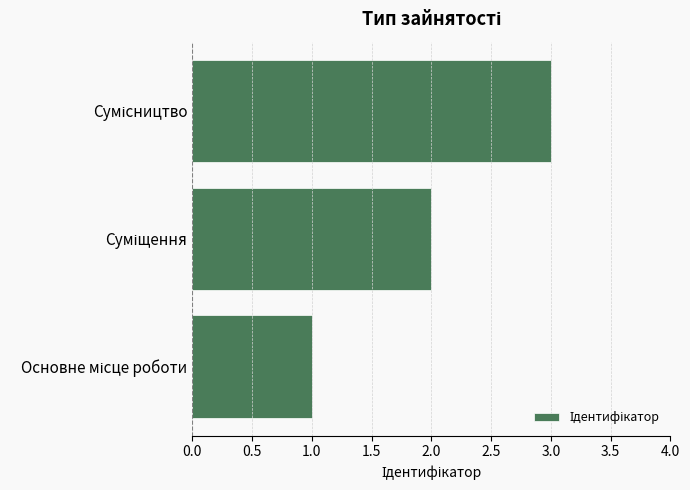

What is the greatest value displayed?

3